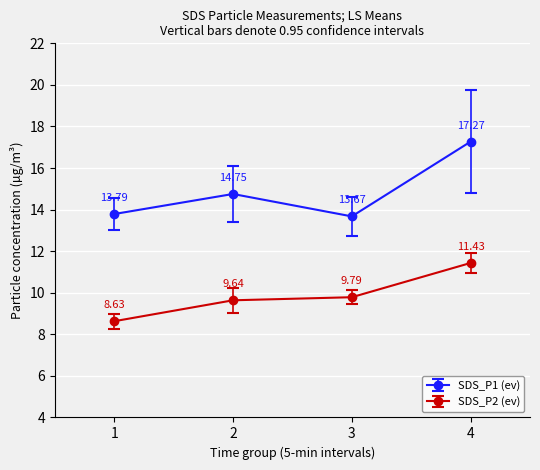

What is the maximum value shown in the chart?

17.3